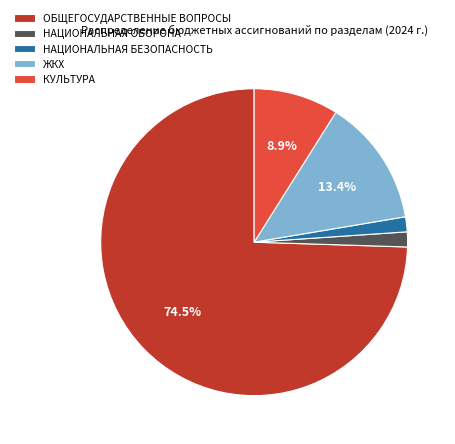

Which has a higher value, КУЛЬТУРА or ОБЩЕГОСУДАРСТВЕННЫЕ ВОПРОСЫ?

ОБЩЕГОСУДАРСТВЕННЫЕ ВОПРОСЫ